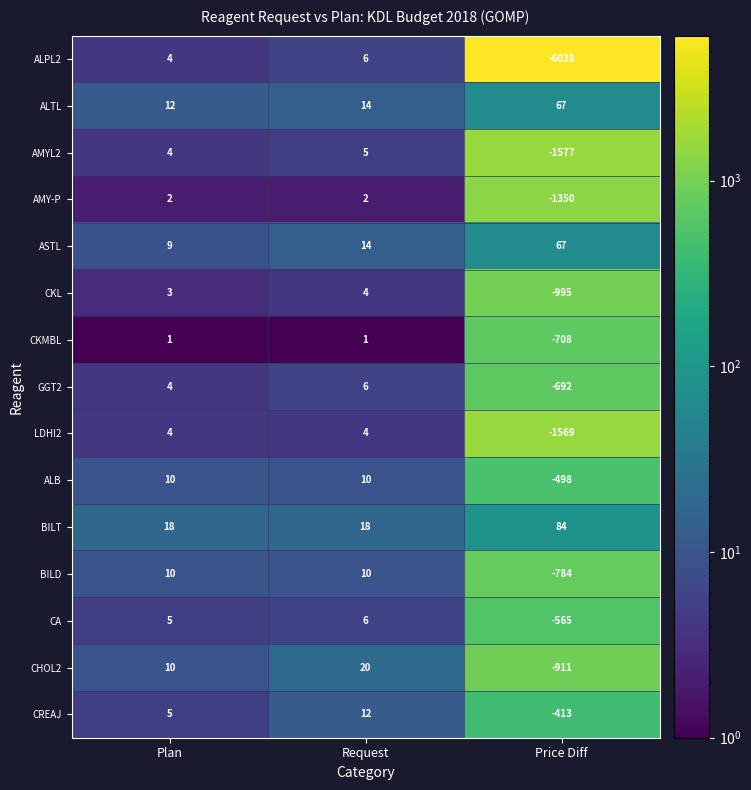

Between Plan and Price Diff, which series saw the biggest shift?

ALPL2